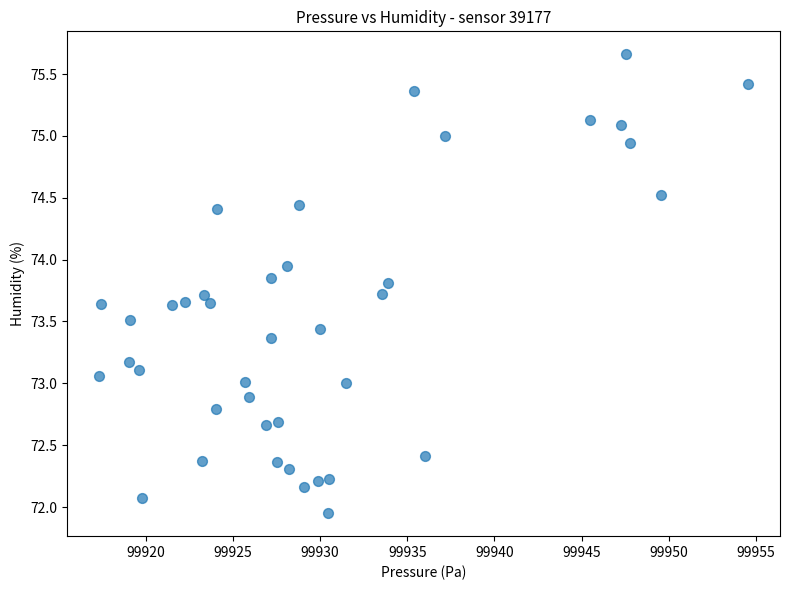

What is the range of Y values (max minus min)?

3.7